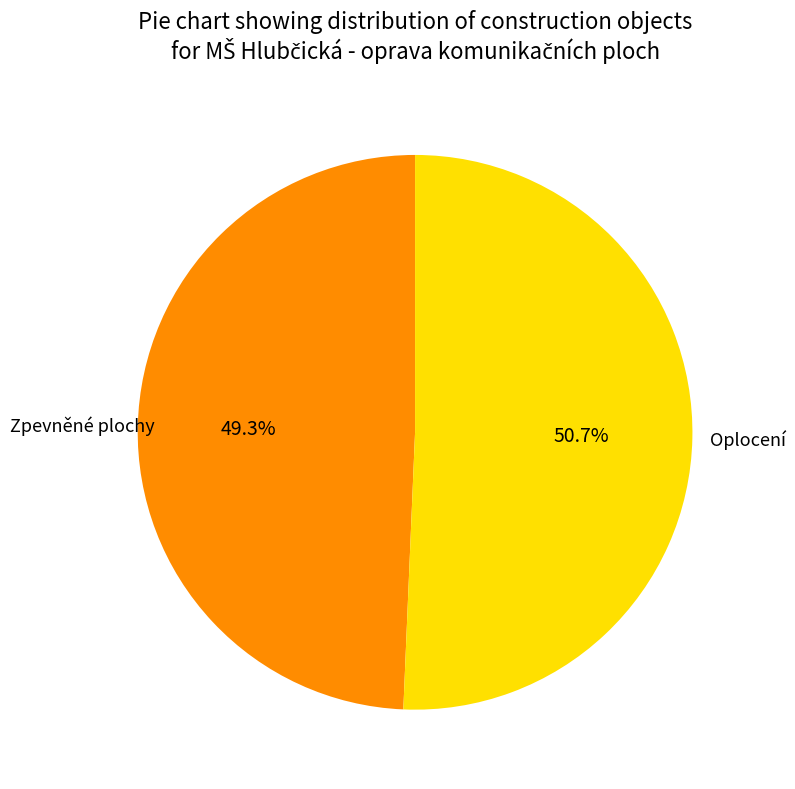

To the nearest percent, what is the difference between the largest and smallest slice percentages?

1%